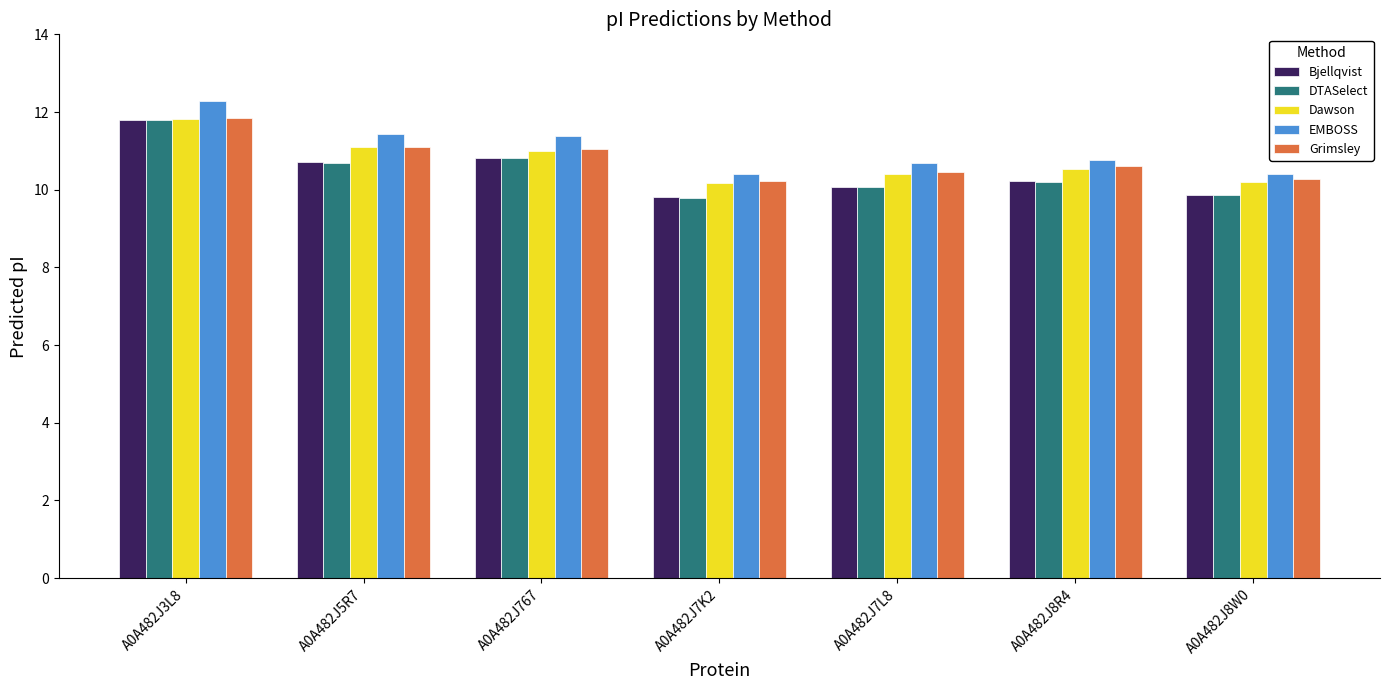

Which category has the highest value across all series?

A0A482J3L8